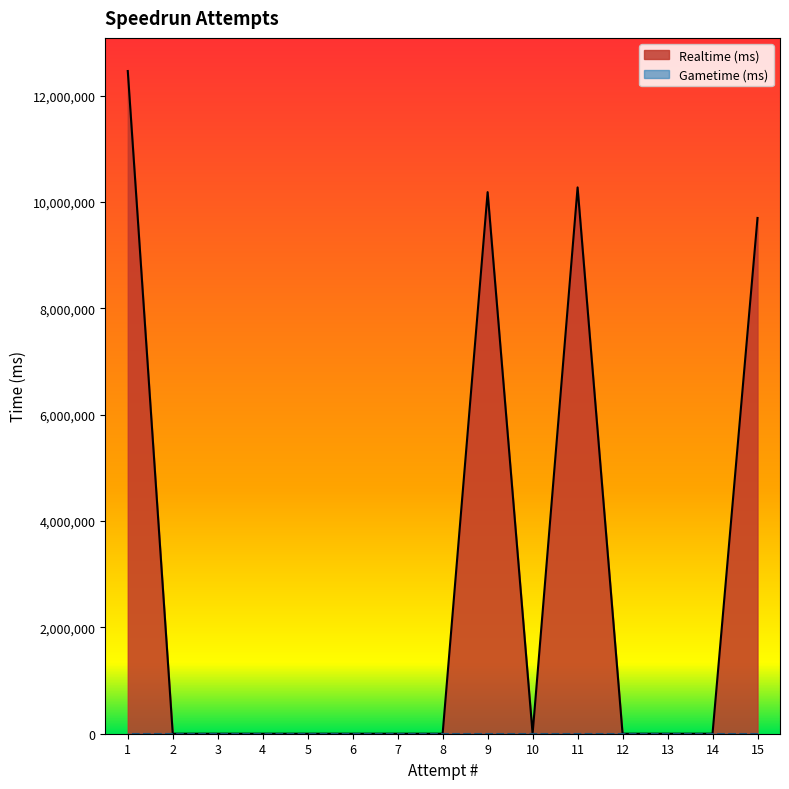

Which series has the largest range (max minus min)?

Realtime (ms)